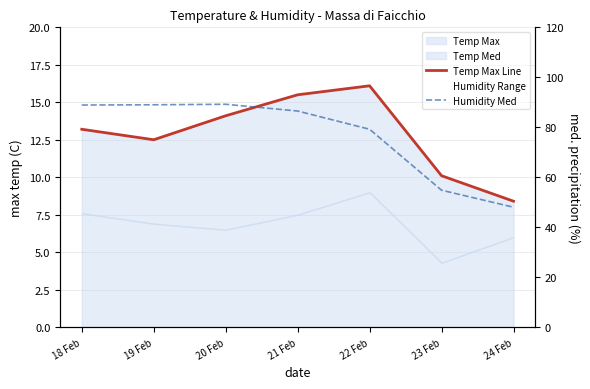

What is the highest value of the Temp Max Line series?

16.1